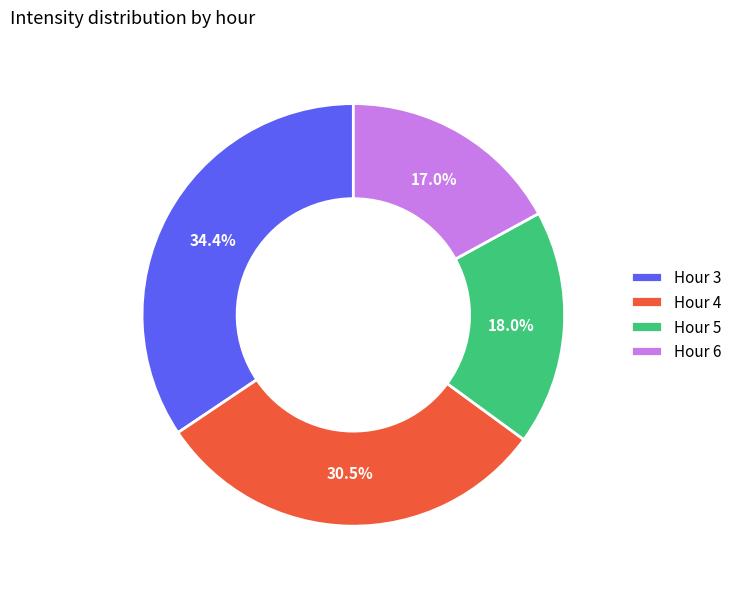

How much of the chart is everything except Hour 6?

83.0%